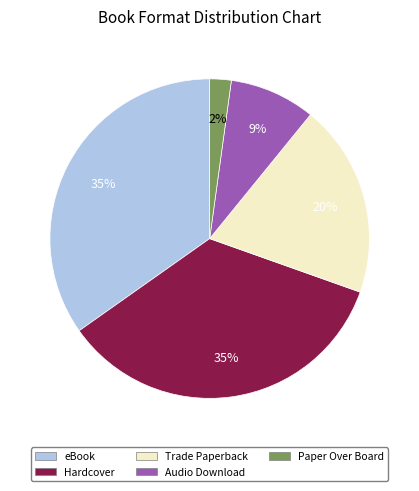

The eBook slice represents 27% of the pie. True or false?

False